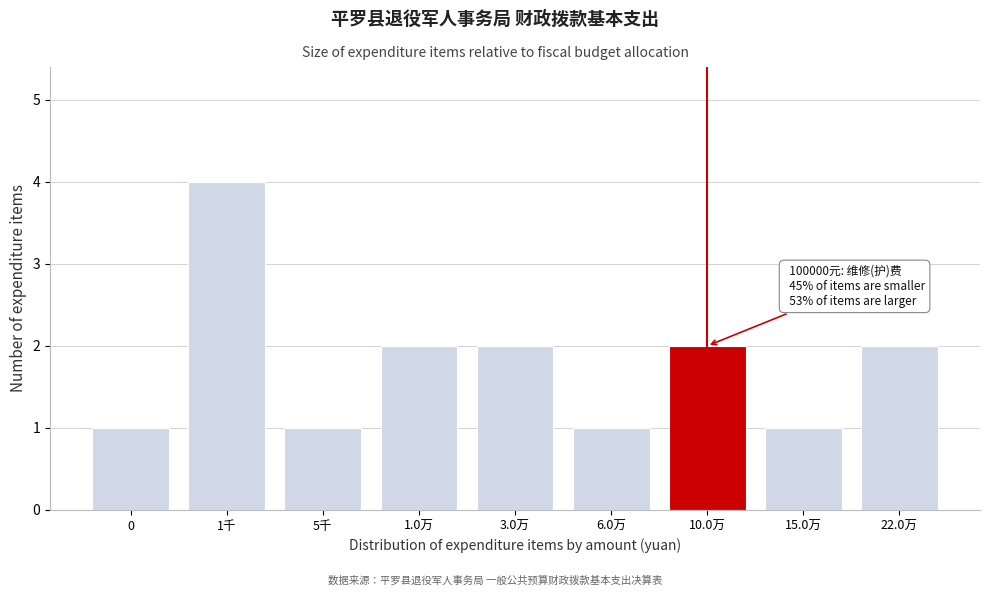

Reading left to right, what are all the values shown in this chart?

1	4	1	2	2	1	2	1	2